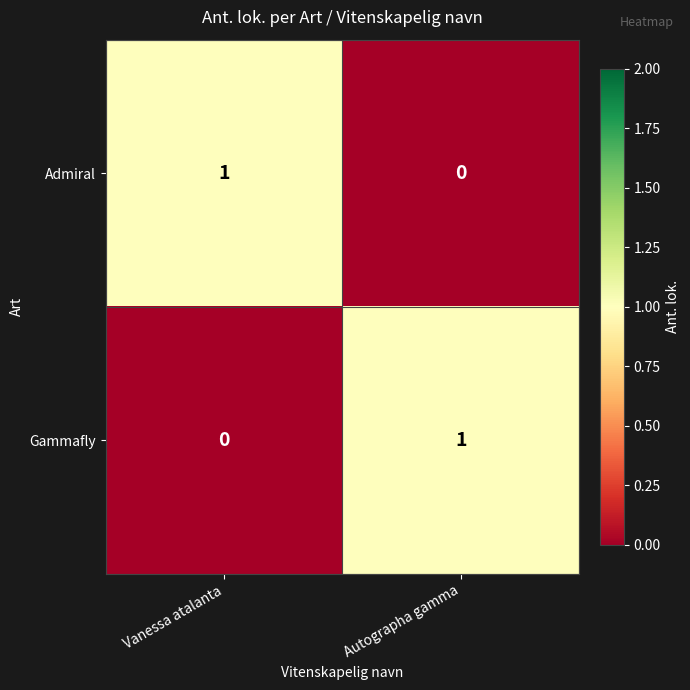

True or false: Gammafly has a value of 1 at Autographa gamma.

True